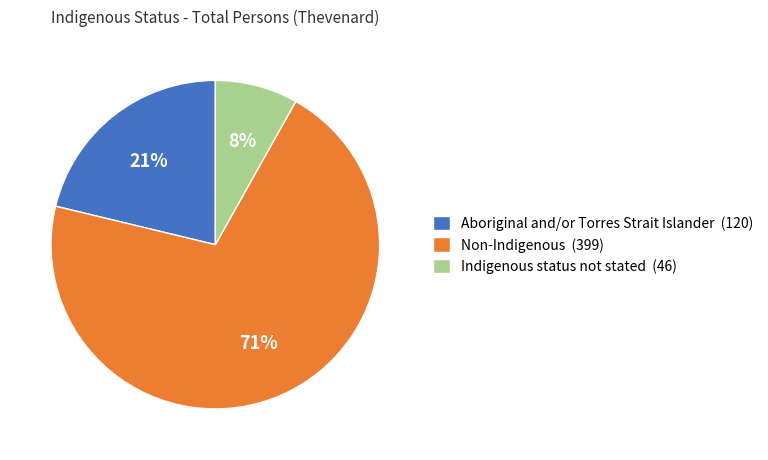

To the nearest percent, what is the average slice percentage?

33%